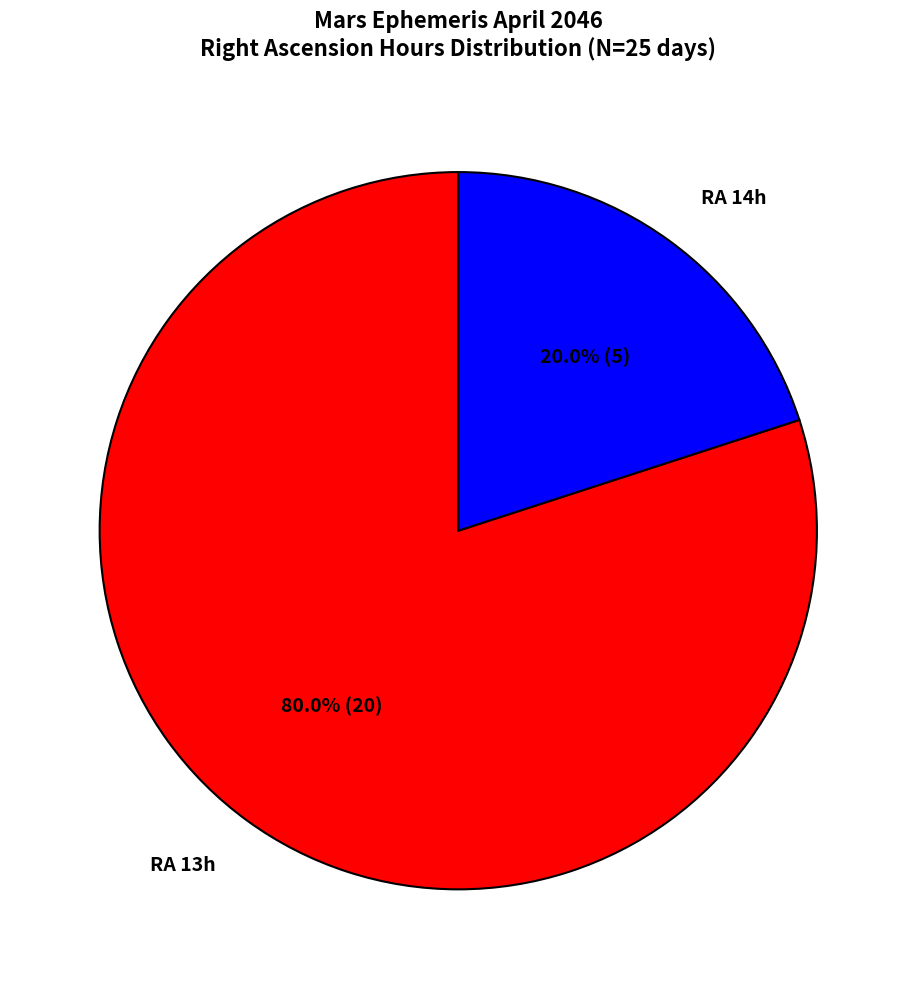

Which slice is the smallest?

RA 14h